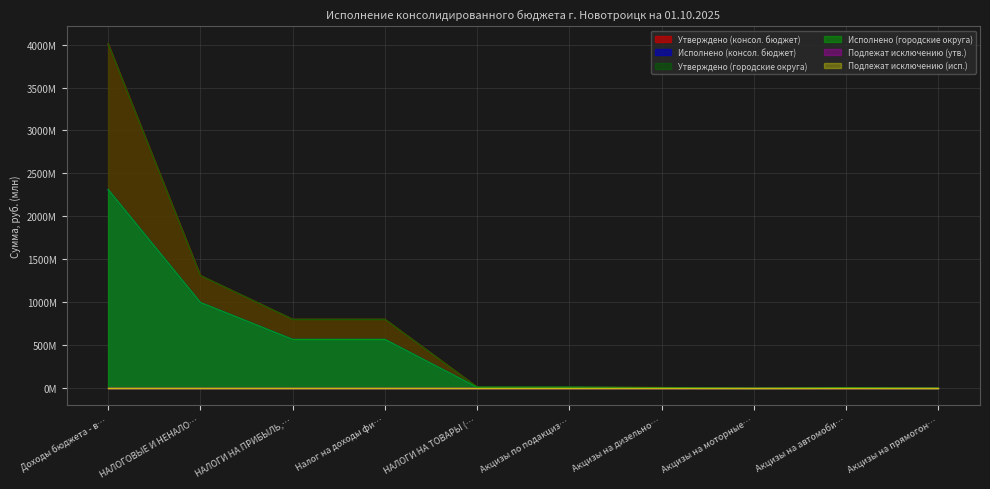

How many values in the Исполнено (городские округа) series exceed 10?

6